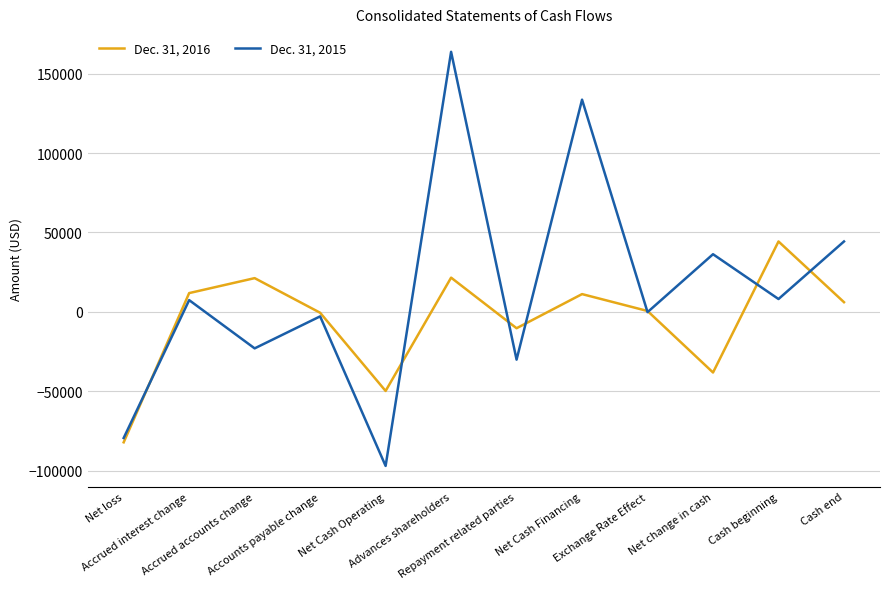

What are all the series names shown in the legend?

Dec. 31, 2016, Dec. 31, 2015